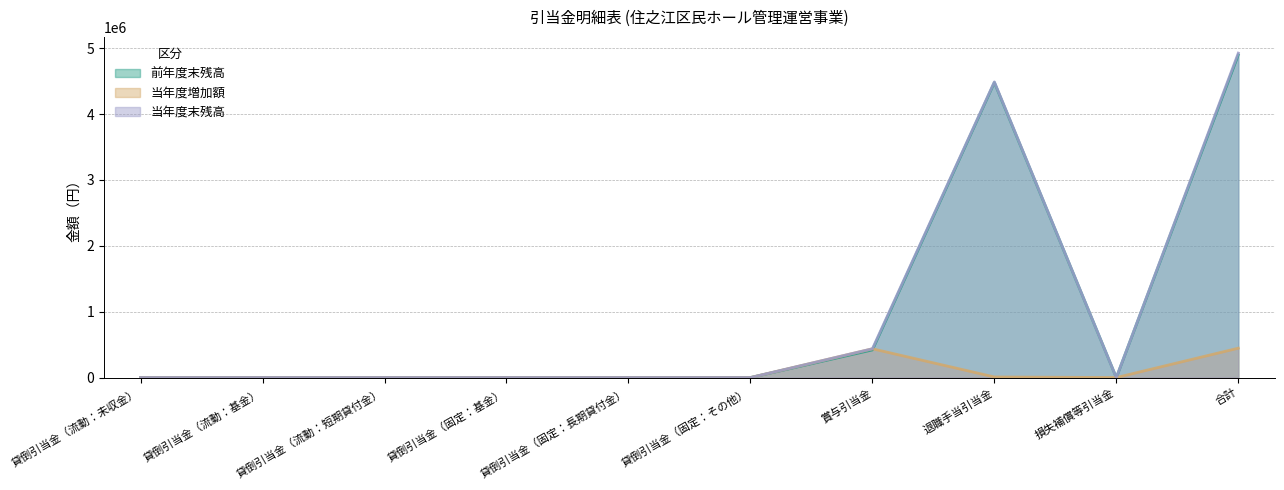

True or false: 前年度末残高 and 当年度増加額 intersect in this chart.

True